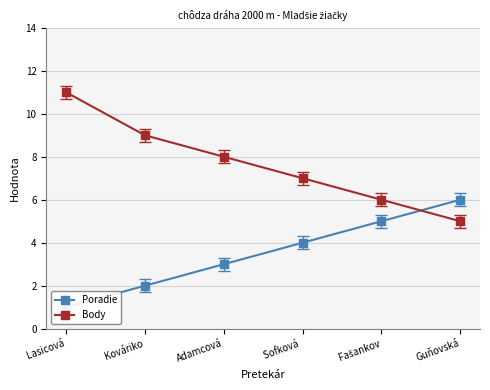

Where do Body and Poradie first cross each other?

Fašankov and Guňovská